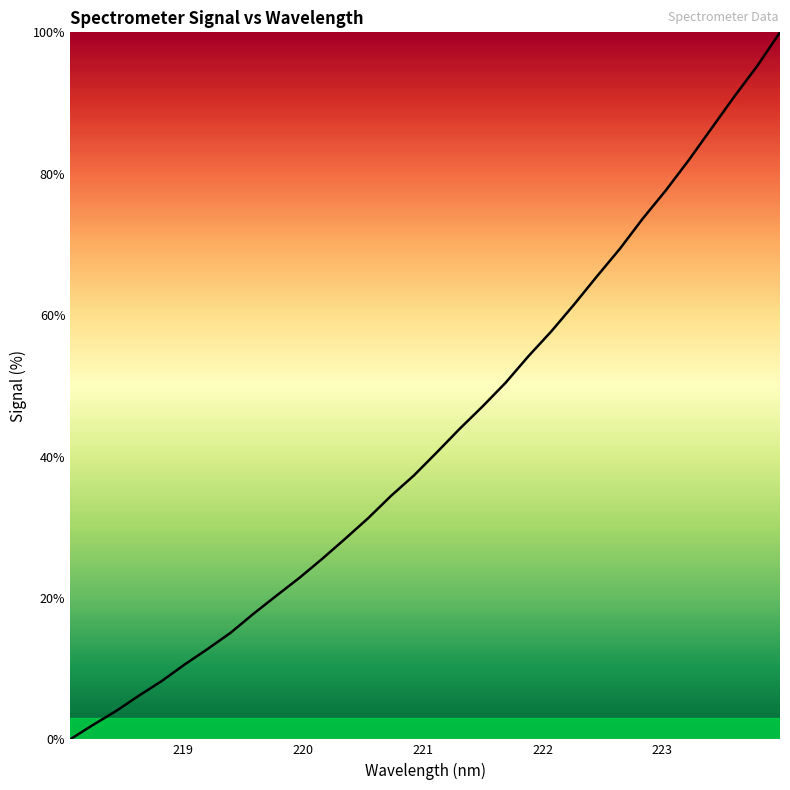

What is the difference between the maximum and minimum values?

100.0